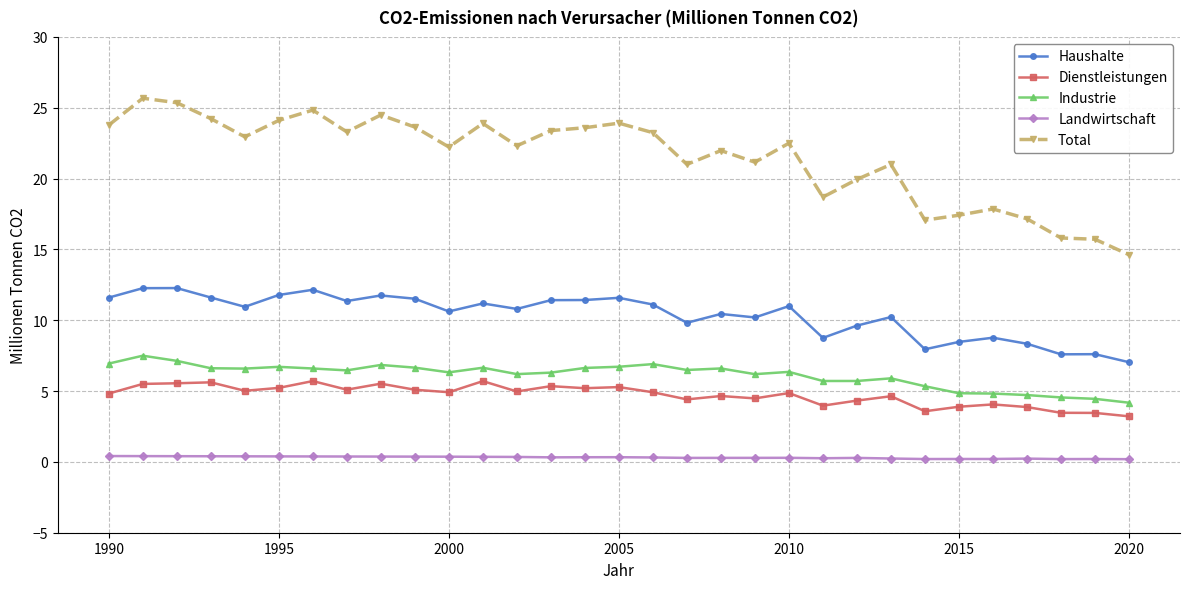

Which series has the largest range (max minus min)?

Total